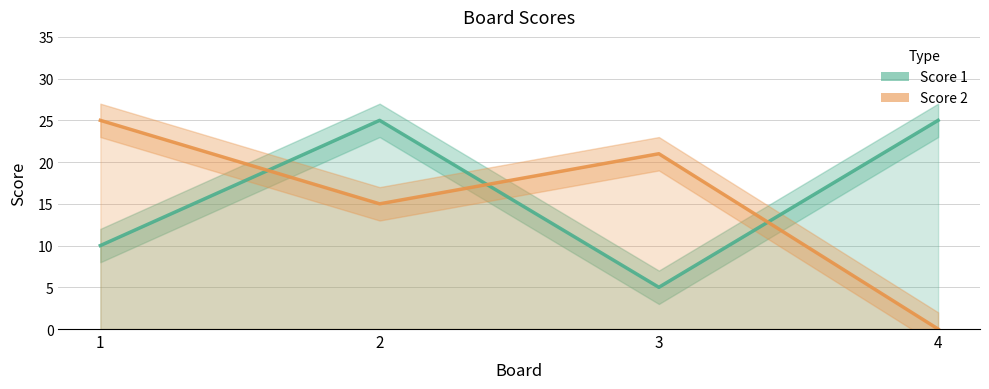

Which series changed the most between 2 and 4?

Score 2